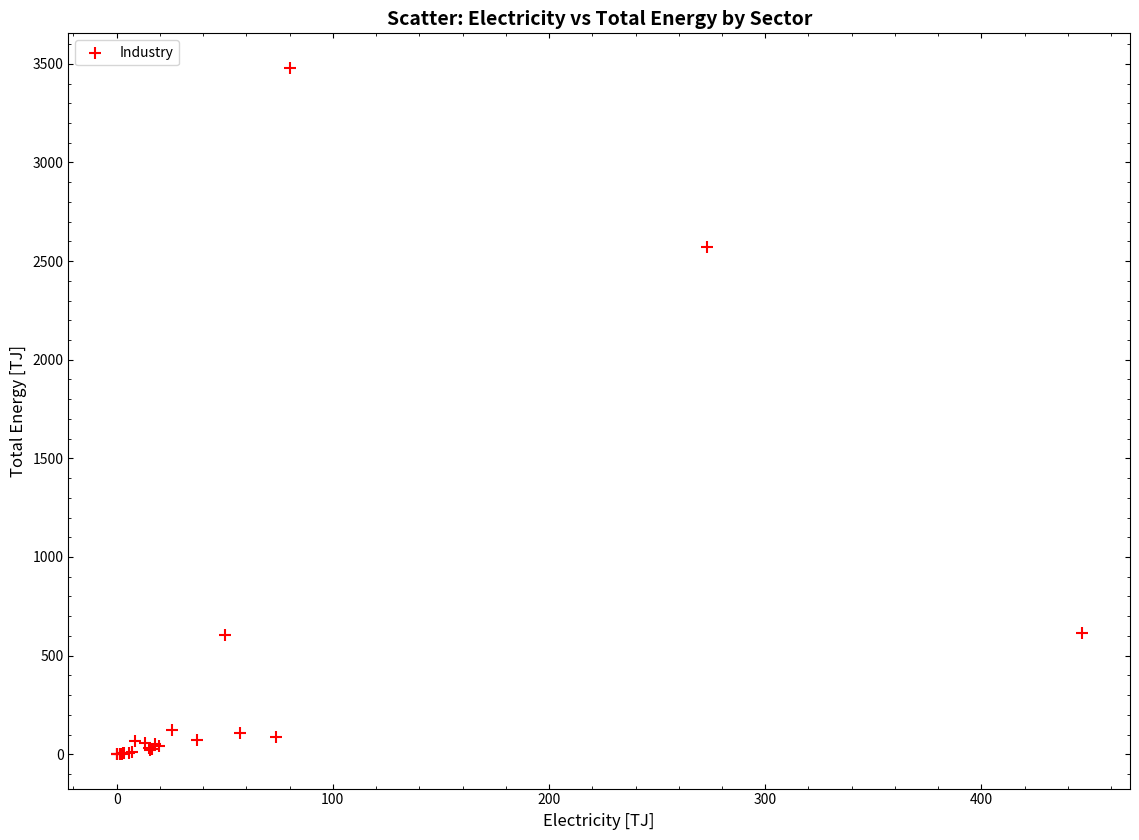

What Y value in the scatter plot is closest to 1740?

2573.3